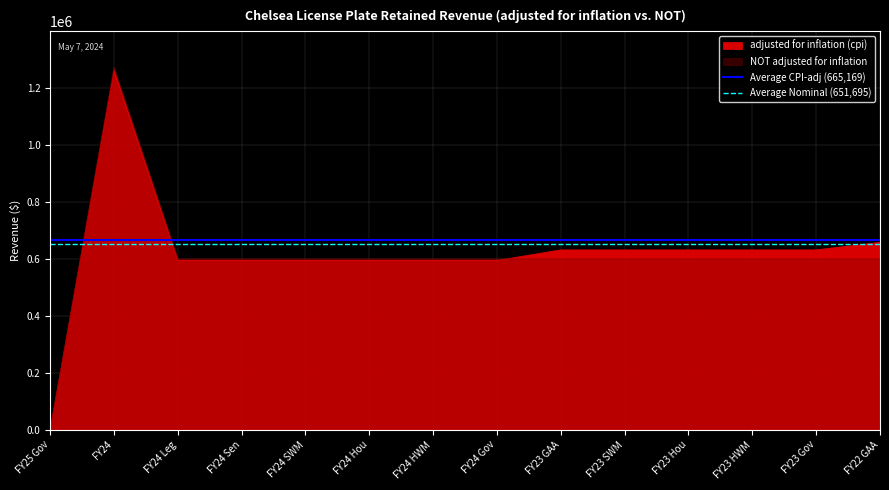

At how many categories does at least one series exceed 654757?

2